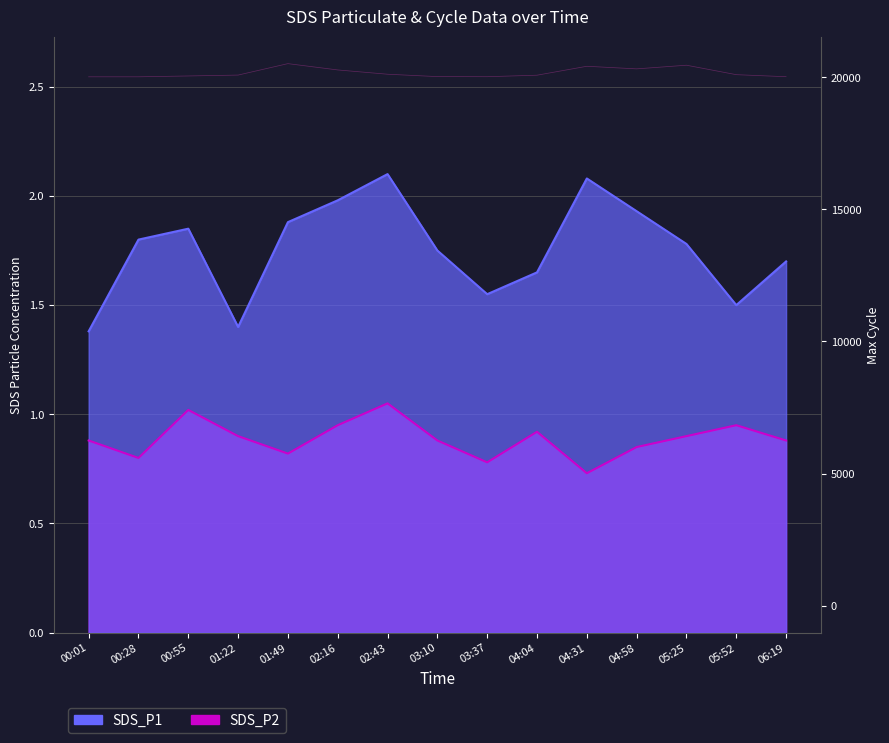

What is the spread (max minus min) of values at 01:49?

1.1